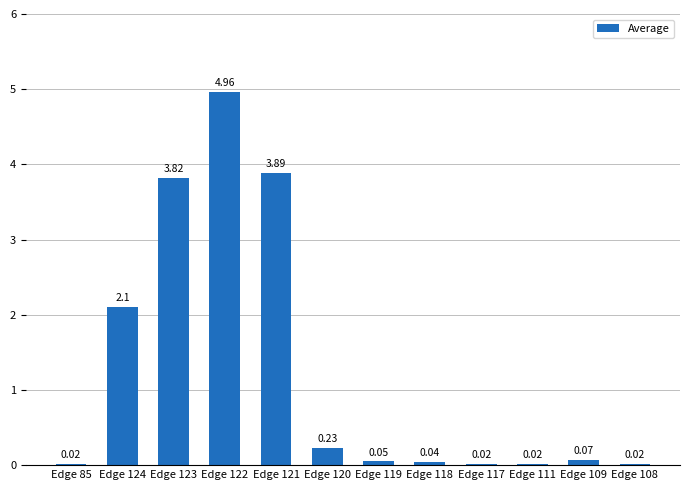

Between Edge 121 and Edge 124, which is larger?

Edge 121